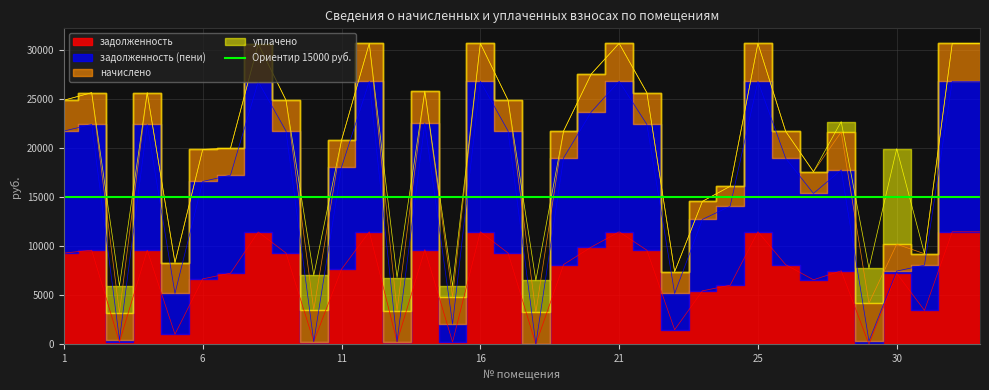

How many interior local valleys does the задолженность (пени) series have?

9